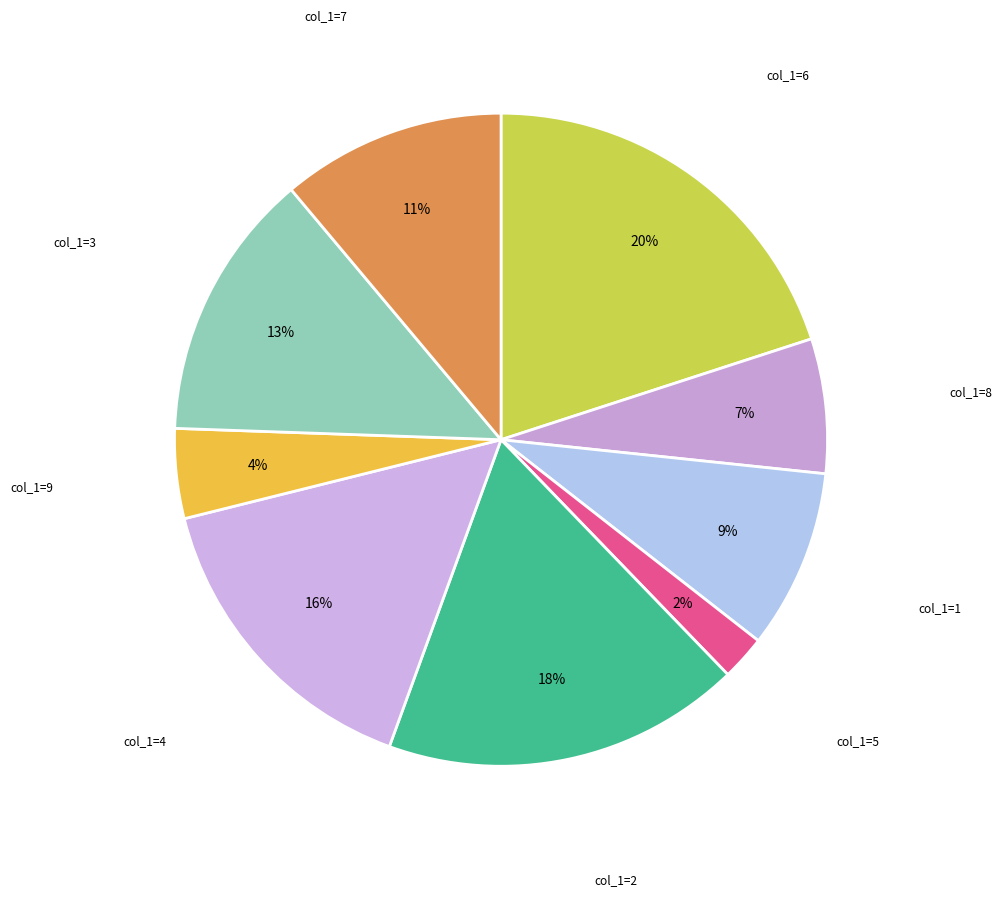

Combined, do col_1=5 and col_1=2 account for over 50%?

No